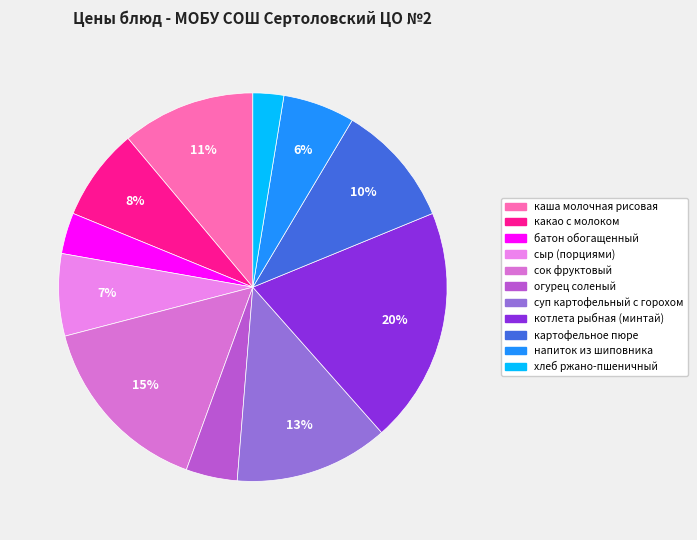

The огурец соленый slice represents 4% of the pie. True or false?

True